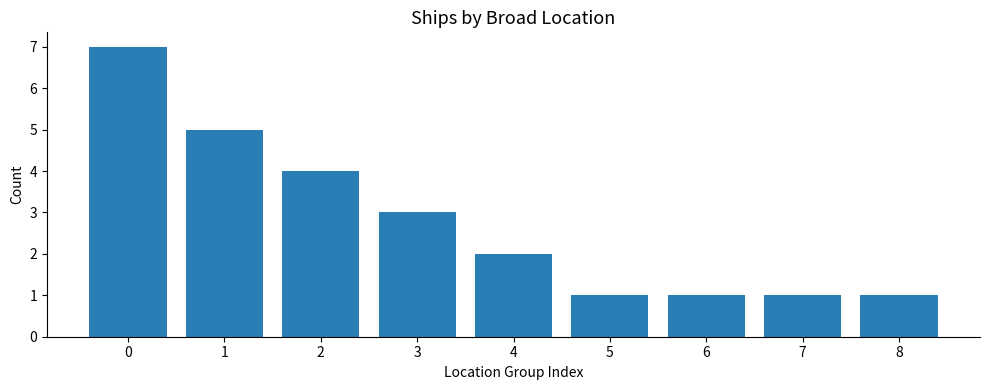

What is the sum of all values?

25